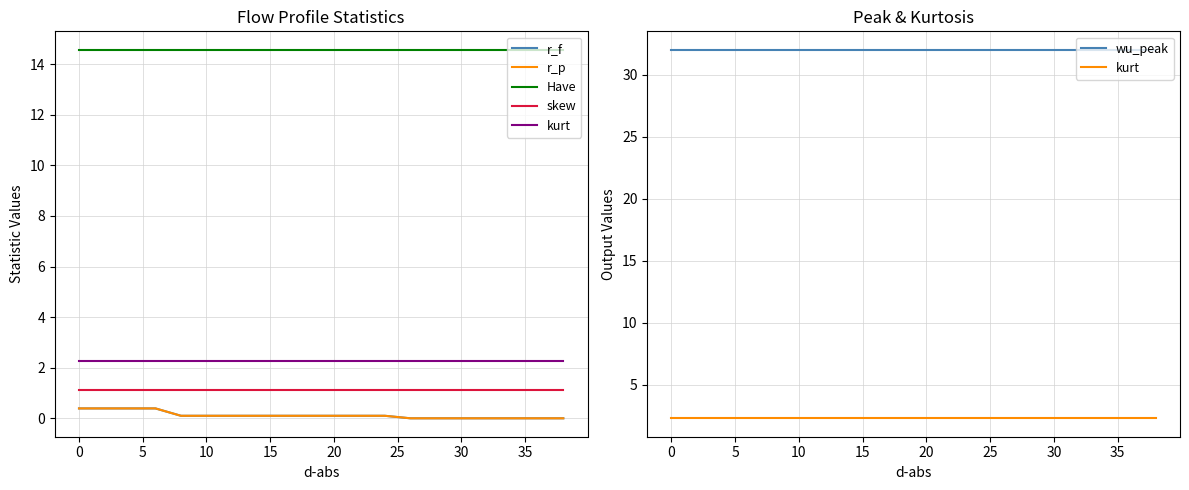

What value does the kurt series have at 0?

2.3